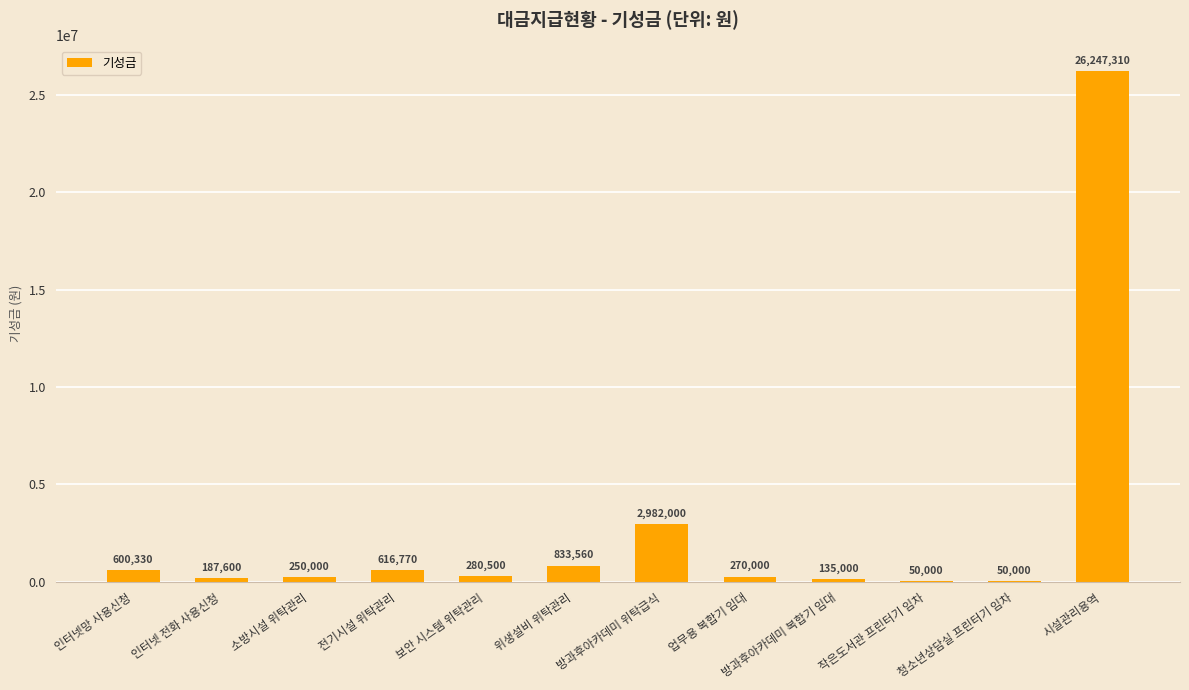

What value does the data have at 위생설비 위탁관리?

833560